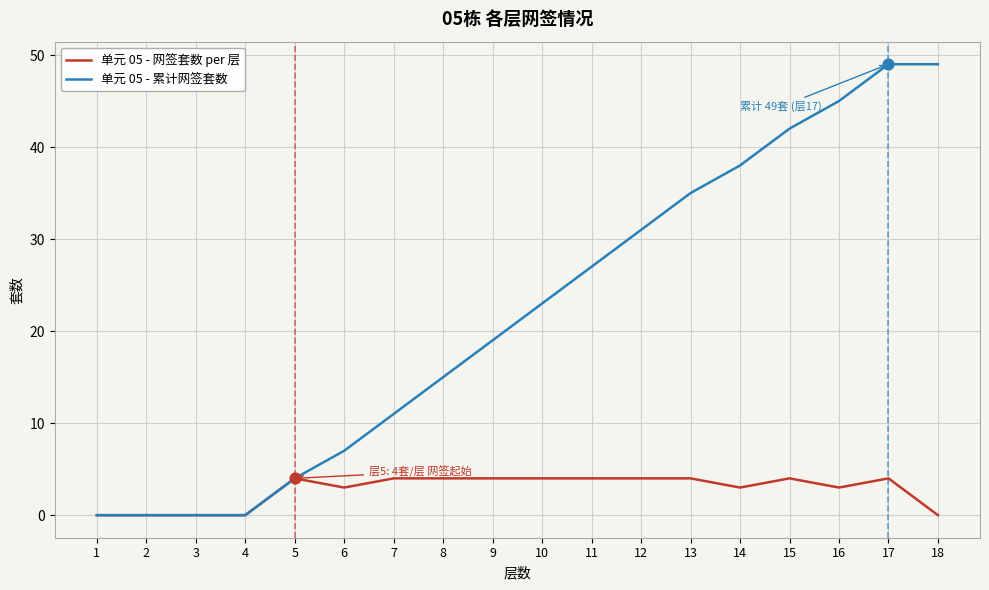

Which series has the largest range (max minus min)?

单元 05 - 累计网签套数